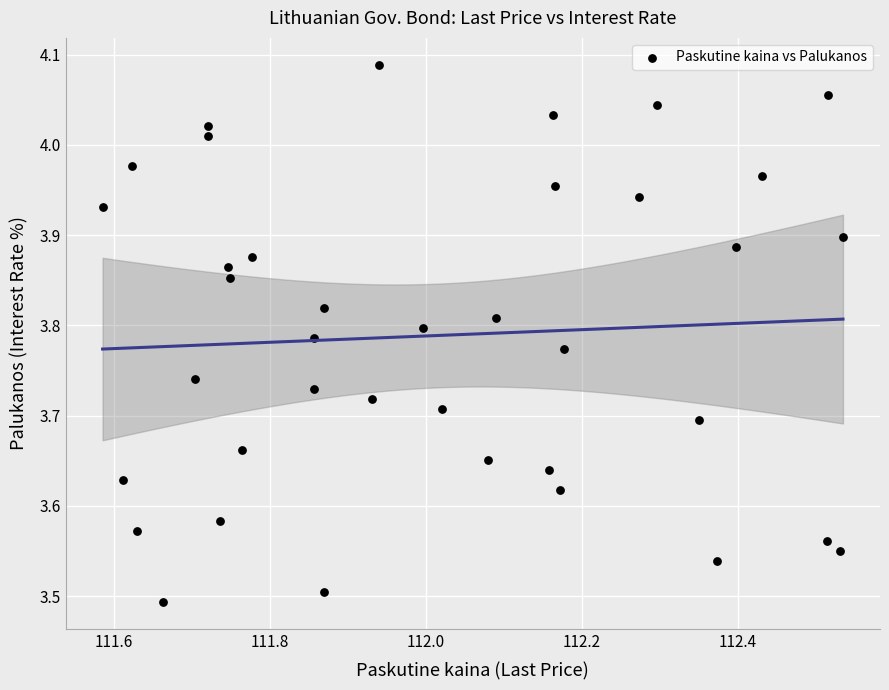

What is the range of X values (max minus min)?

0.9